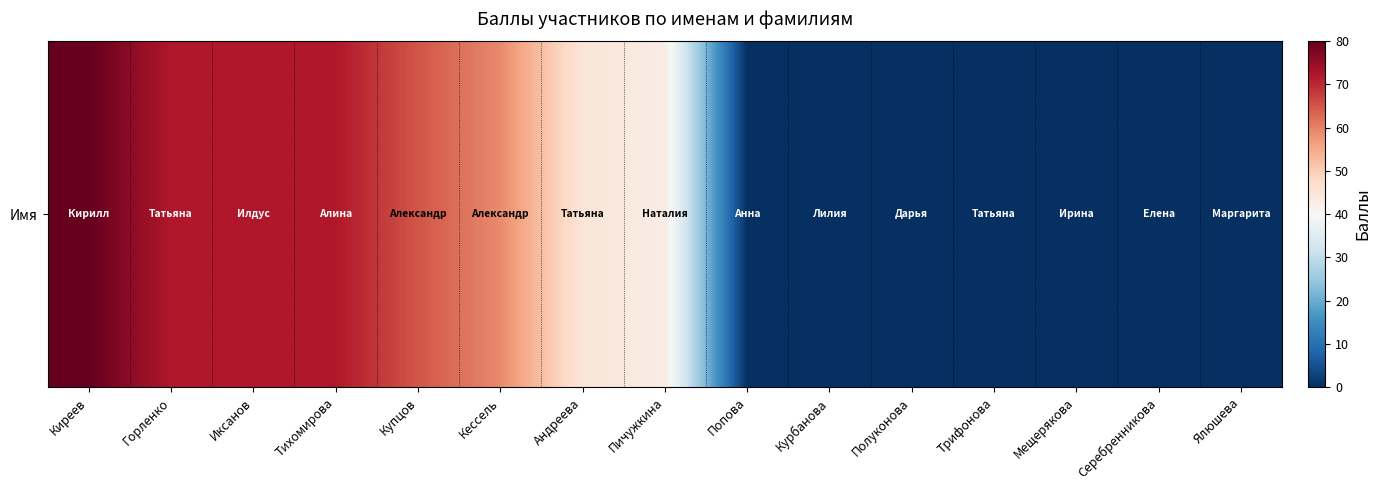

At which category does the chart reach its peak across all series?

Киреев